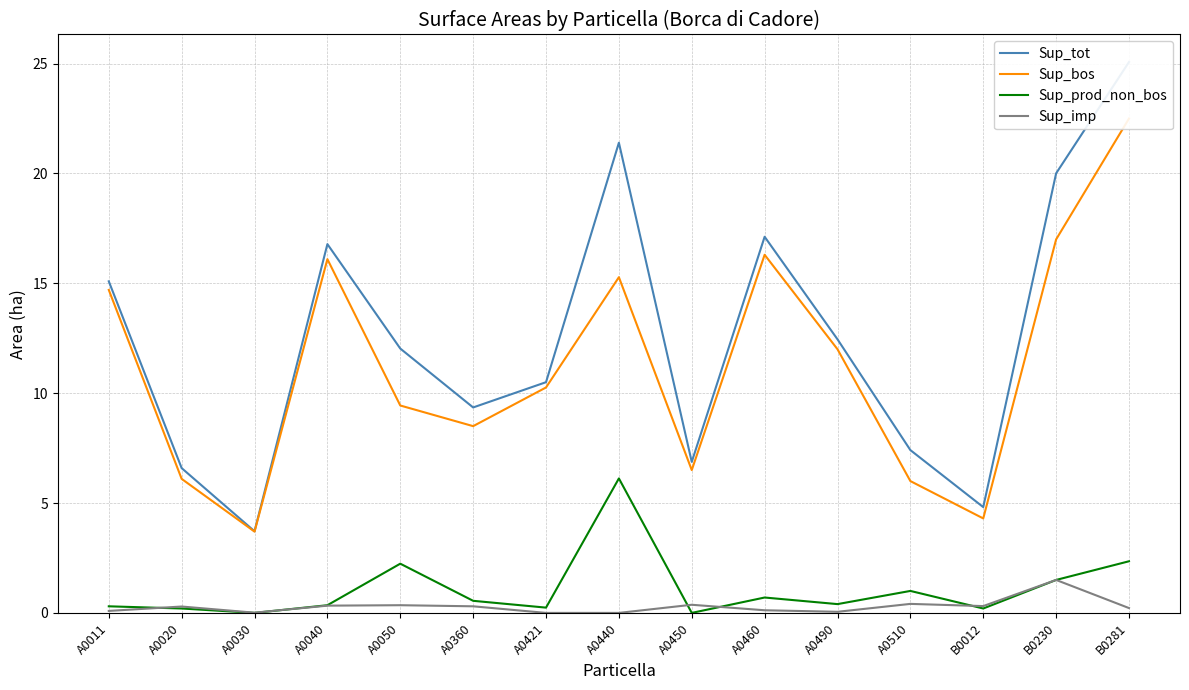

Which series has the largest total across all categories?

Sup_tot